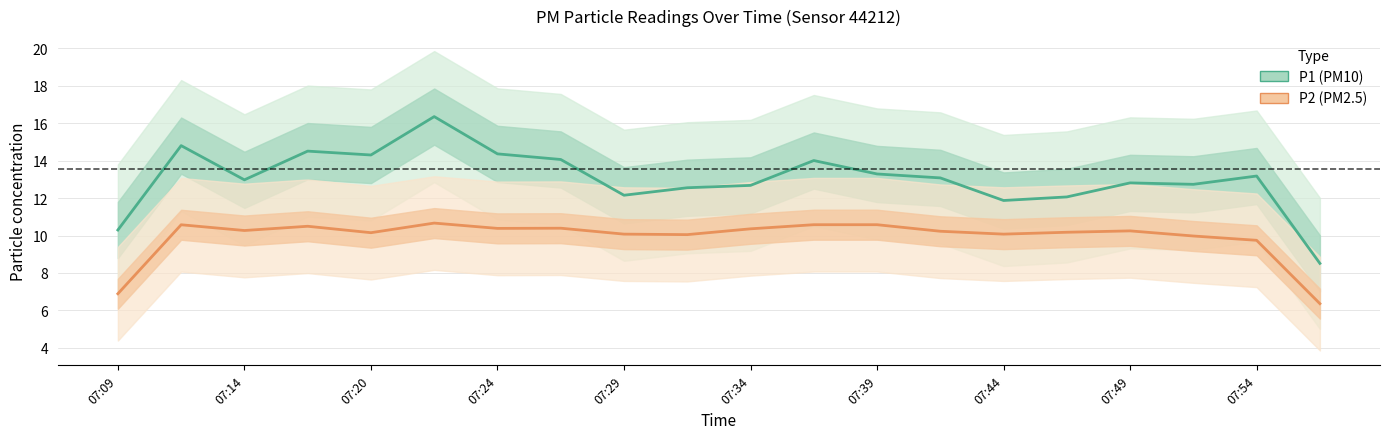

At how many categories does at least one series exceed 10?

19